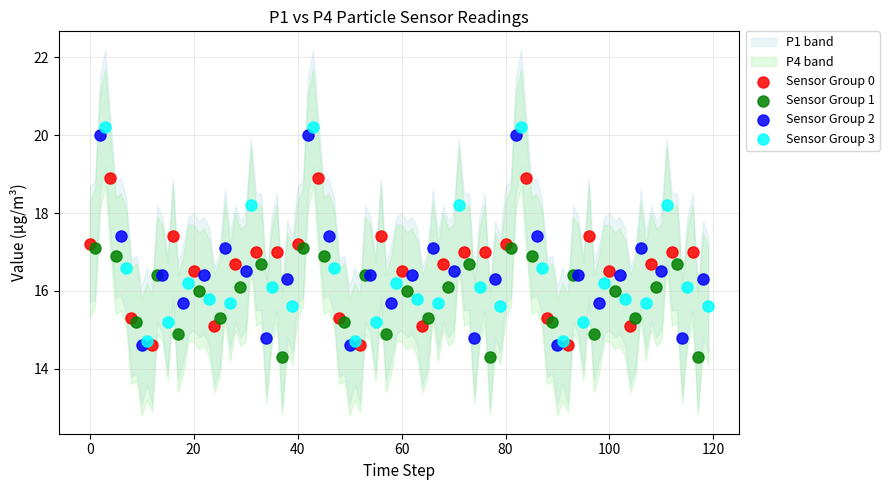

Which series has the largest Y range (max minus min)?

Sensor Group 3